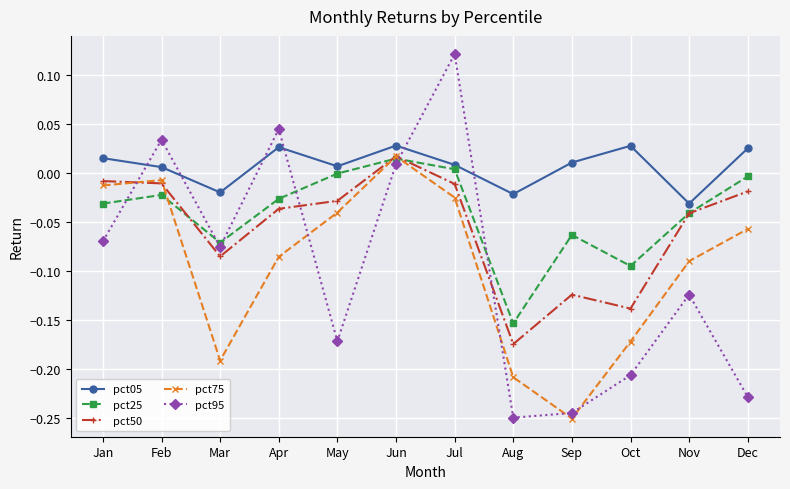

How many interior local valleys does the pct75 series have?

2